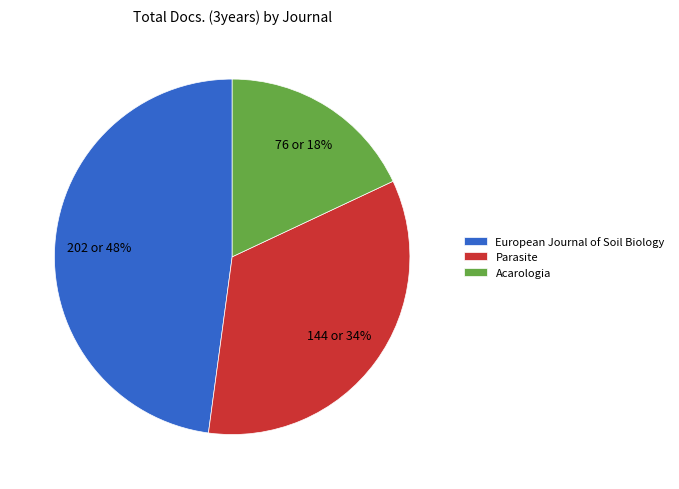

Does any single category account for the majority?

No